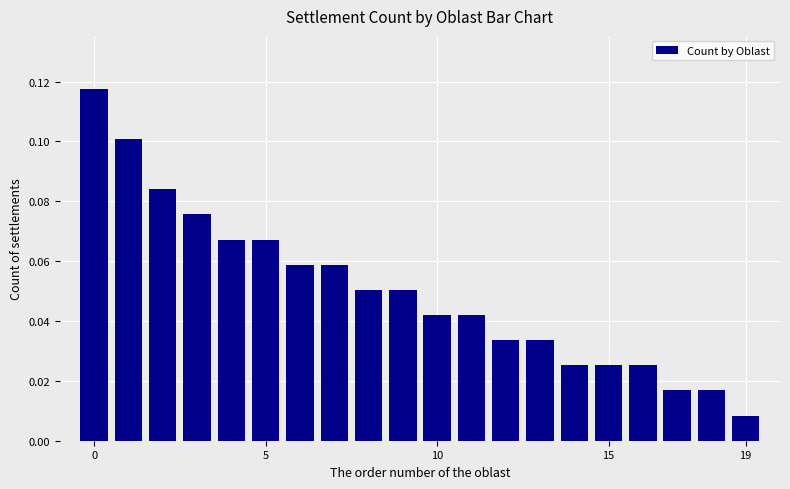

What is the sum of all values?

1.0